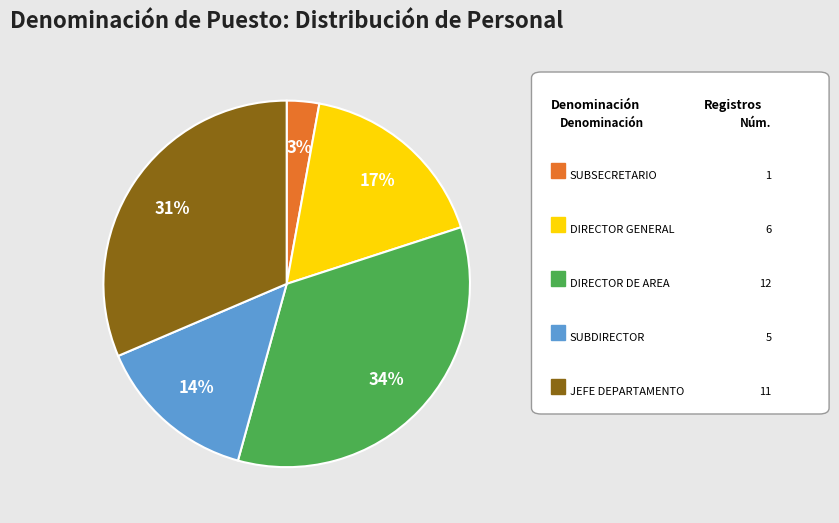

Does any single category account for the majority?

No